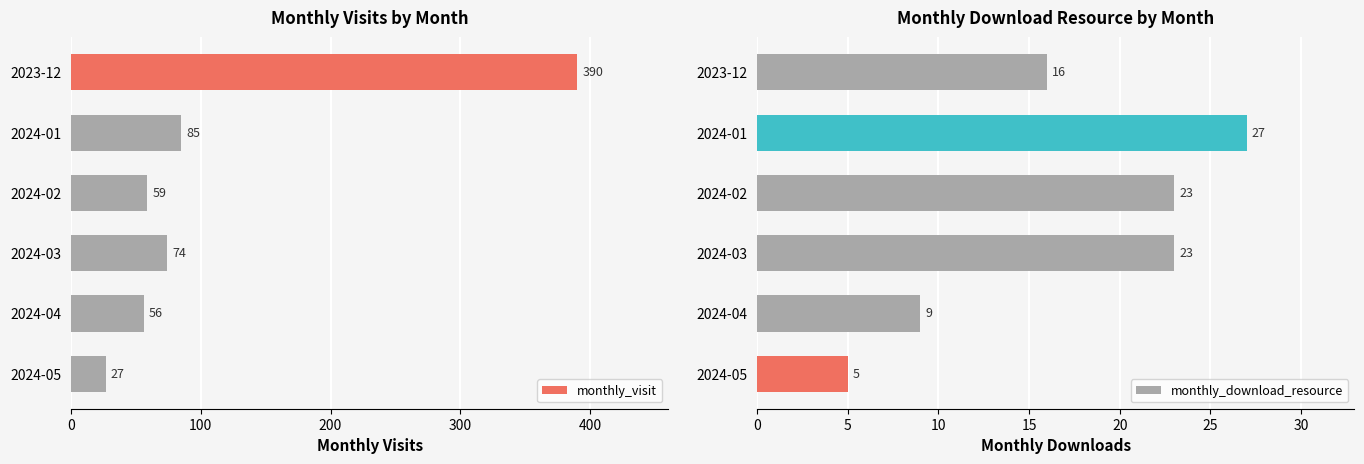

Which category has the lowest value in the monthly_visit series?

2024-05